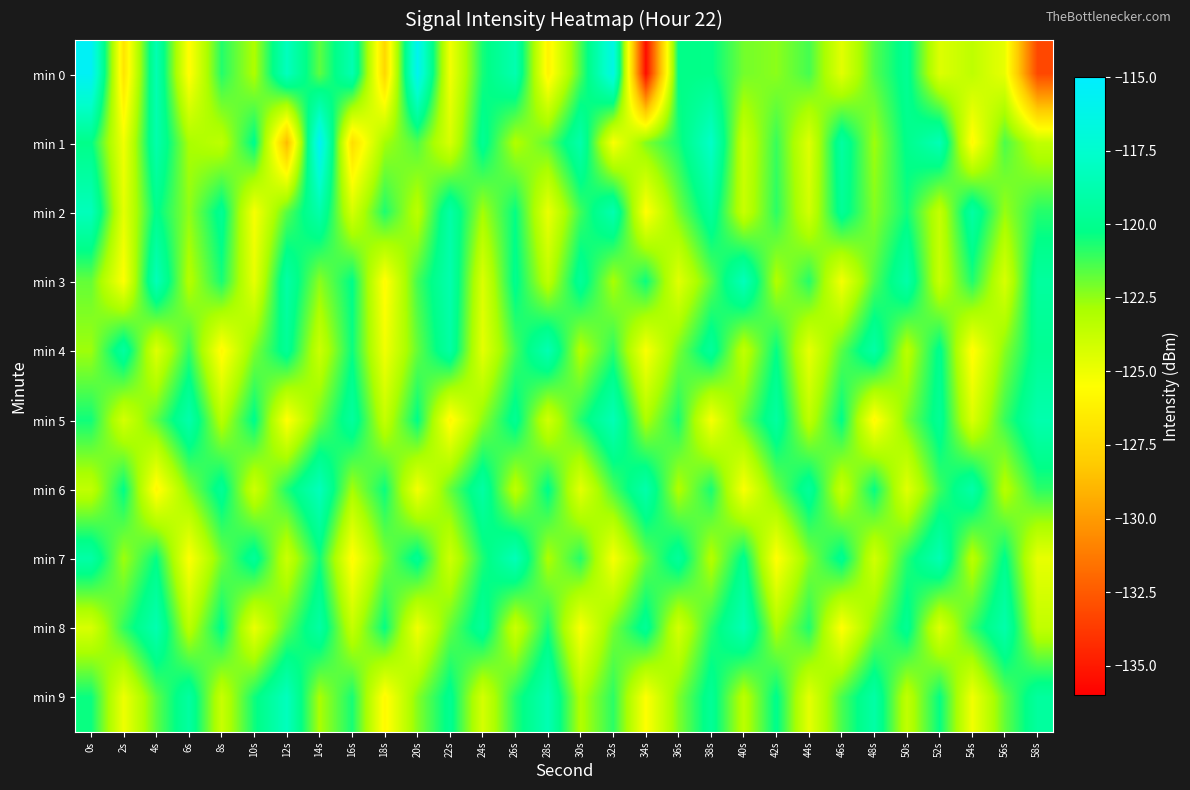

Reading left to right, transcribe all the data shown in this chart.

min 0: 0s=-115.5	2s=-126.8	4s=-118.6	6s=-125.7	8s=-120.8	10s=-123.0	12s=-118.2	14s=-121.7	16s=-118.7	18s=-127.5	20s=-115.8	22s=-125.1	24s=-120.6	26s=-118.7	28s=-126.1	30s=-121.4	32s=-116.4	34s=-135.5	36s=-120.2	38s=-120.2	40s=-122.0	42s=-122.4	44s=-121.3	46s=-124.6	48s=-121.5	50s=-119.8	52s=-124.5	54s=-123.5	56s=-124.8	58s=-133.2
min 1: 0s=-120.2	2s=-125.1	4s=-118.9	6s=-122.9	8s=-123.5	10s=-120.1	12s=-128.8	14s=-115.5	16s=-127.2	18s=-122.8	20s=-121.5	22s=-124.3	24s=-119.8	26s=-123.1	28s=-121.7	30s=-118.9	32s=-125.4	34s=-122.2	36s=-120.6	38s=-117.8	40s=-123.9	42s=-121.1	44s=-124.5	46s=-119.3	48s=-122.7	50s=-120.1	52s=-118.5	54s=-125.8	56s=-121.4	58s=-123.6
min 2: 0s=-118.3	2s=-124.7	4s=-120.1	6s=-122.5	8s=-119.8	10s=-125.3	12s=-121.6	14s=-118.9	16s=-124.2	18s=-120.7	20s=-123.4	22s=-119.1	24s=-122.8	26s=-120.3	28s=-124.9	30s=-121.2	32s=-118.7	34s=-125.6	36s=-122.1	38s=-119.5	40s=-123.8	42s=-120.9	44s=-124.1	46s=-119.7	48s=-122.3	50s=-120.5	52s=-123.7	54s=-119.2	56s=-122.6	58s=-120.8
min 3: 0s=-121.8	2s=-125.5	4s=-118.4	6s=-123.2	8s=-120.6	10s=-124.8	12s=-119.1	14s=-122.4	16s=-120.2	18s=-125.7	20s=-121.3	22s=-118.8	24s=-124.4	26s=-120.0	28s=-123.5	30s=-119.6	32s=-122.9	34s=-120.4	36s=-124.6	38s=-121.7	40s=-118.3	42s=-123.1	44s=-120.8	46s=-125.2	48s=-121.5	50s=-119.0	52s=-123.8	54s=-120.7	56s=-124.3	58s=-119.4
min 4: 0s=-122.7	2s=-119.3	4s=-124.5	6s=-121.0	8s=-125.8	10s=-122.2	12s=-119.7	14s=-123.9	16s=-120.4	18s=-125.1	20s=-121.8	22s=-119.2	24s=-124.7	26s=-121.3	28s=-118.6	30s=-123.2	32s=-120.9	34s=-125.4	36s=-122.1	38s=-119.5	40s=-123.6	42s=-120.3	44s=-124.8	46s=-121.6	48s=-119.1	50s=-123.4	52s=-120.0	54s=-125.7	56s=-122.3	58s=-119.8
min 5: 0s=-120.5	2s=-124.2	4s=-121.7	6s=-118.9	8s=-123.3	10s=-120.1	12s=-125.6	14s=-122.0	16s=-119.4	18s=-123.7	20s=-120.2	22s=-125.9	24s=-122.4	26s=-119.8	28s=-124.1	30s=-120.8	32s=-118.5	34s=-123.0	36s=-120.6	38s=-125.3	40s=-121.9	42s=-119.3	44s=-123.5	46s=-120.2	48s=-125.8	50s=-122.1	52s=-119.7	54s=-124.4	56s=-121.1	58s=-118.8
min 6: 0s=-123.6	2s=-120.2	4s=-125.9	6s=-122.3	8s=-119.7	10s=-124.0	12s=-120.7	14s=-118.3	16s=-122.8	18s=-120.4	20s=-125.2	22s=-121.8	24s=-119.2	26s=-123.5	28s=-120.1	30s=-124.7	32s=-121.4	34s=-118.9	36s=-123.1	38s=-120.6	40s=-125.4	42s=-122.0	44s=-119.5	46s=-123.8	48s=-120.3	50s=-124.6	52s=-121.2	54s=-119.0	56s=-123.3	58s=-120.9
min 7: 0s=-119.1	2s=-122.7	4s=-120.3	6s=-125.5	8s=-122.0	10s=-119.6	12s=-123.9	14s=-120.5	16s=-125.7	18s=-122.2	20s=-119.8	22s=-124.0	24s=-120.7	26s=-118.4	28s=-123.0	30s=-120.8	32s=-125.3	34s=-121.9	36s=-119.5	38s=-123.2	40s=-120.0	42s=-125.6	44s=-122.3	46s=-119.9	48s=-124.1	50s=-120.8	52s=-118.6	54s=-123.4	56s=-120.1	58s=-124.8
min 8: 0s=-124.3	2s=-121.0	4s=-118.7	6s=-123.4	8s=-120.1	10s=-124.9	12s=-121.6	14s=-119.2	16s=-123.7	18s=-120.3	20s=-125.1	22s=-121.8	24s=-119.5	26s=-123.9	28s=-120.6	30s=-125.4	32s=-122.1	34s=-119.7	36s=-124.2	38s=-120.9	40s=-118.5	42s=-123.0	44s=-120.7	46s=-125.6	48s=-122.2	50s=-119.8	52s=-124.5	54s=-121.1	56s=-118.9	58s=-123.6
min 9: 0s=-120.4	2s=-125.0	4s=-121.7	6s=-119.3	8s=-123.8	10s=-120.5	12s=-118.2	14s=-122.9	16s=-120.6	18s=-125.8	20s=-122.3	22s=-119.9	24s=-124.2	26s=-120.8	28s=-118.6	30s=-123.1	32s=-120.9	34s=-125.5	36s=-122.2	38s=-119.7	40s=-123.4	42s=-120.1	44s=-124.7	46s=-121.4	48s=-119.1	50s=-123.6	52s=-120.3	54s=-125.1	56s=-121.8	58s=-119.4